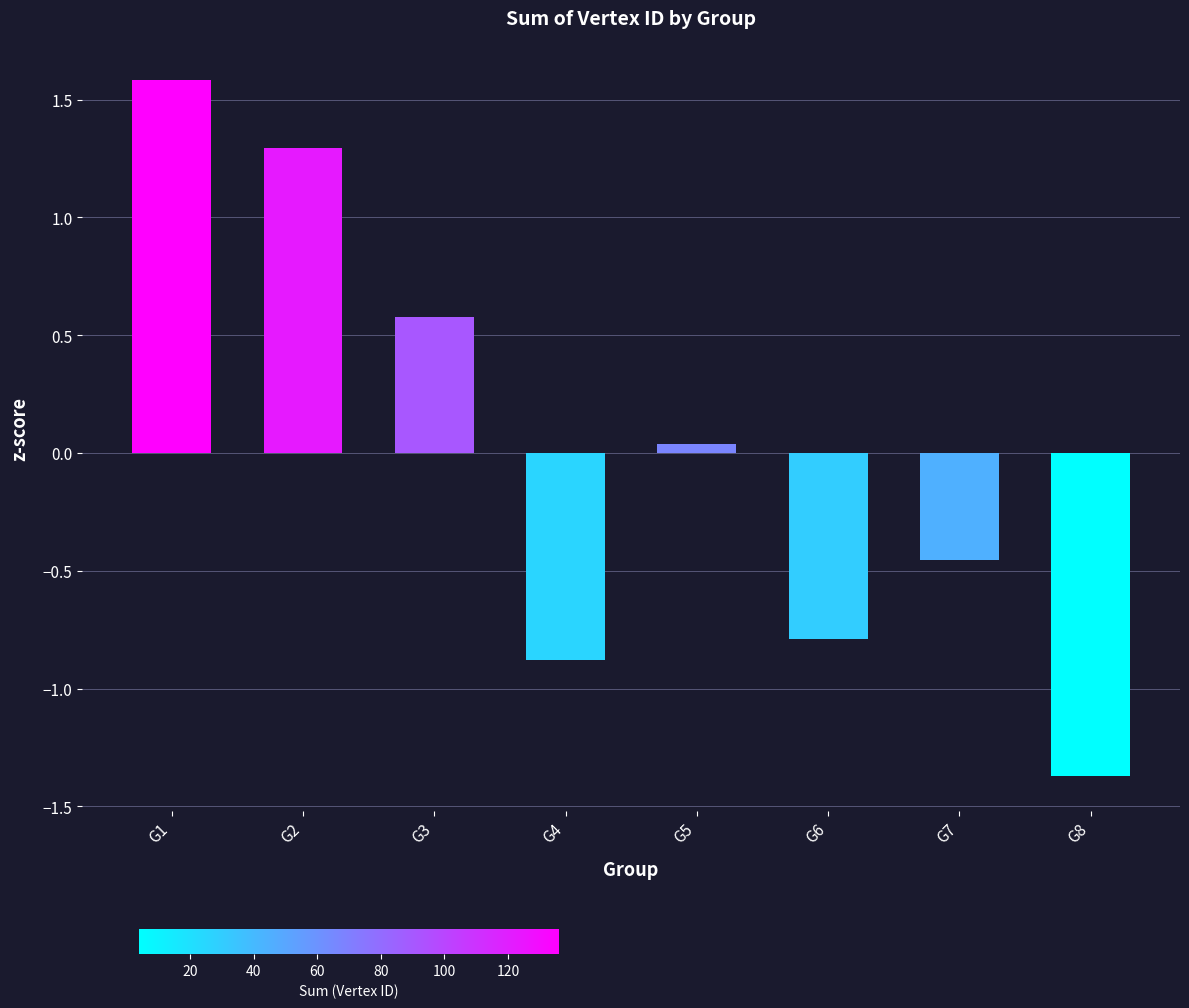

Is it true that the value at G4 is -0.3?

False